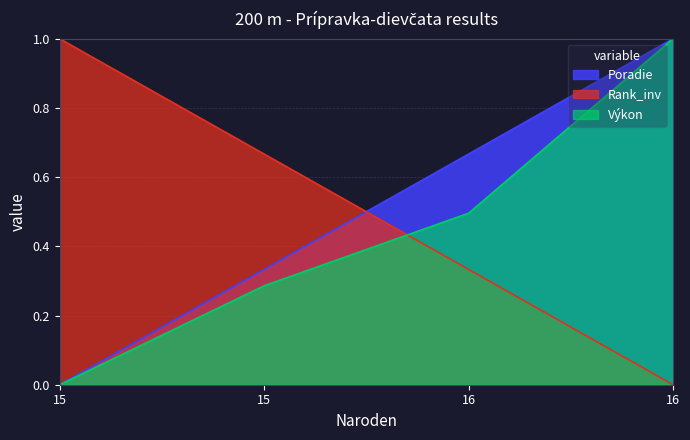

How many lines are shown in the chart?

3